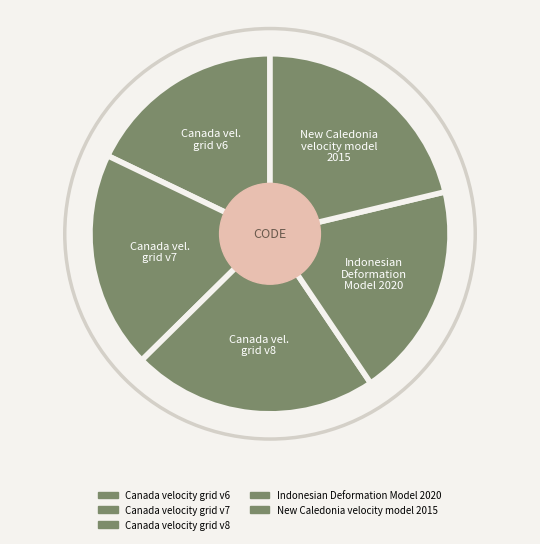

Between Canada vel. grid v8 and Indonesian Deformation Model 2020, which is larger?

Canada vel. grid v8